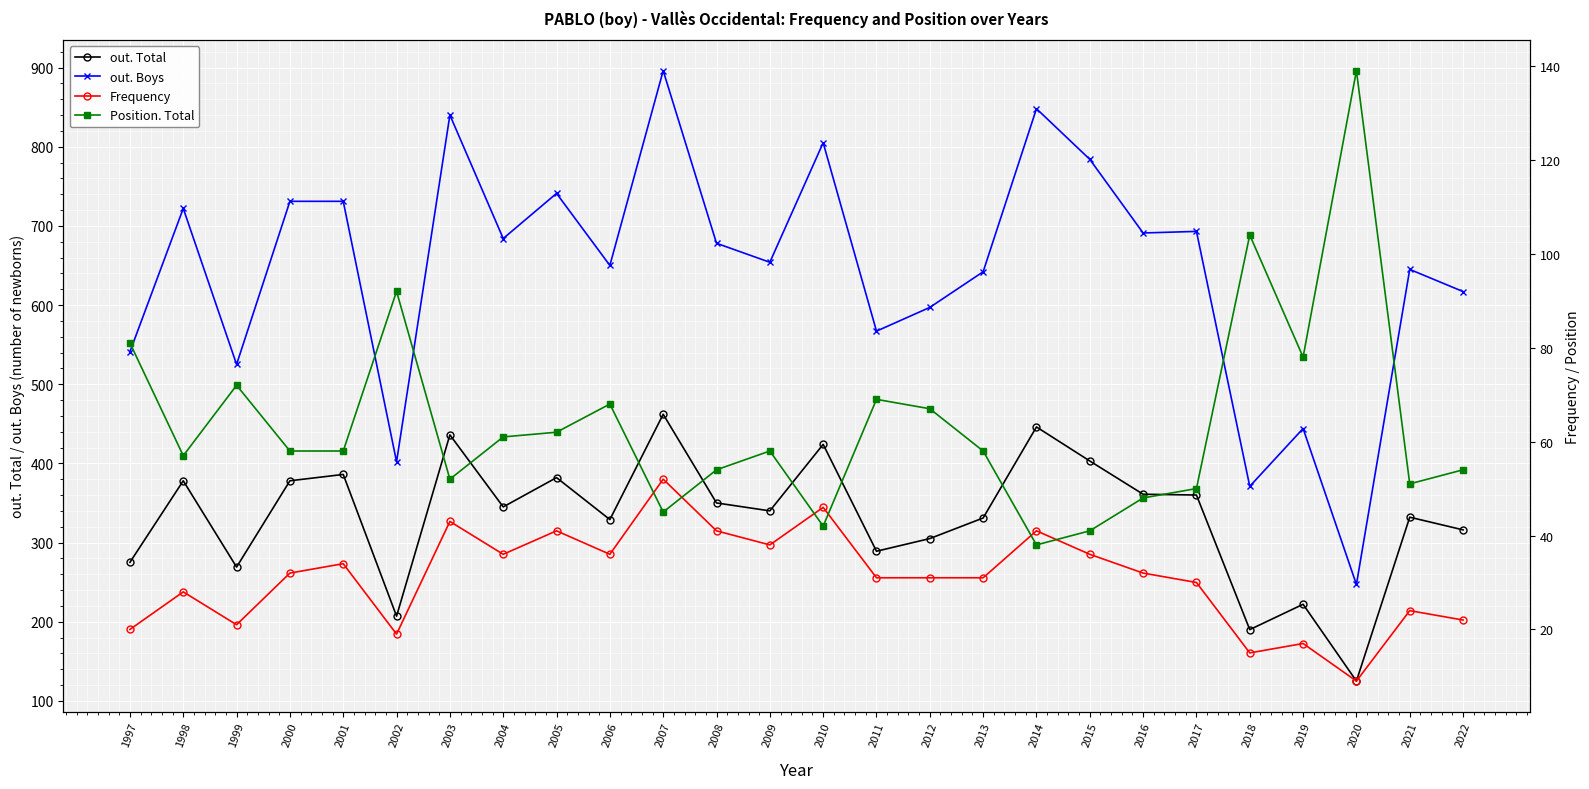

Is the value of Position. Total at 2010 greater than the value of out. Total at 2005?

No